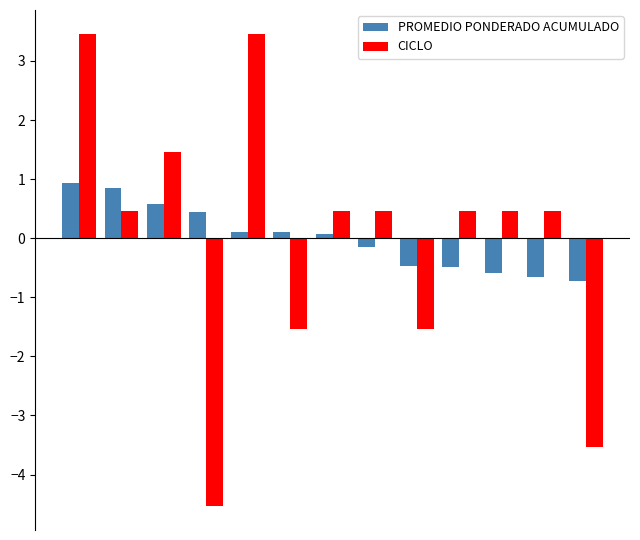

What is the value of the CICLO bar at the 12th from the left?

0.5